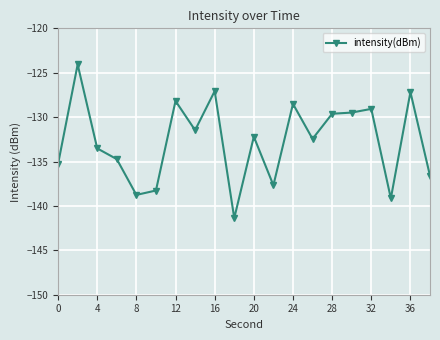

What is the value of the 14th point from the left?

-132.4